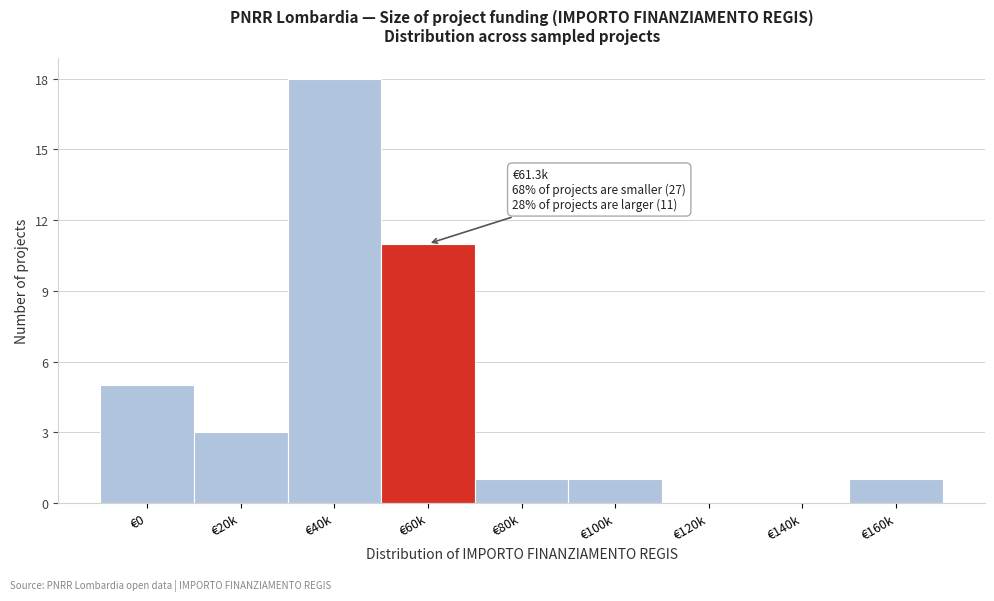

Reading left to right, extract all data points from this chart.

€0=5	€20k=3	€40k=18	€60k=11	€80k=1	€100k=1	€120k=0	€140k=0	€160k=1